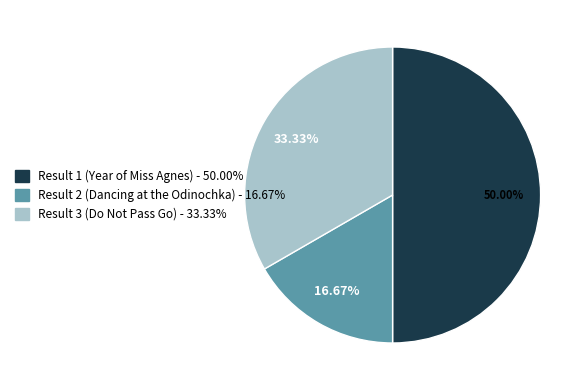

Does Result 2 (Dancing at the Odinochka) represent more than half of the total?

No